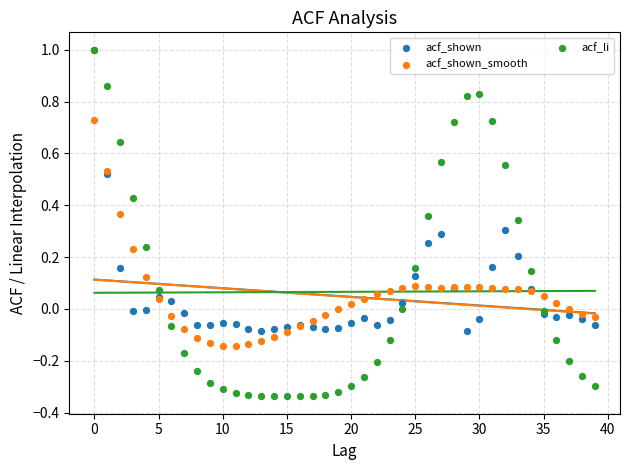

Which series has the largest Y range (max minus min)?

acf_li